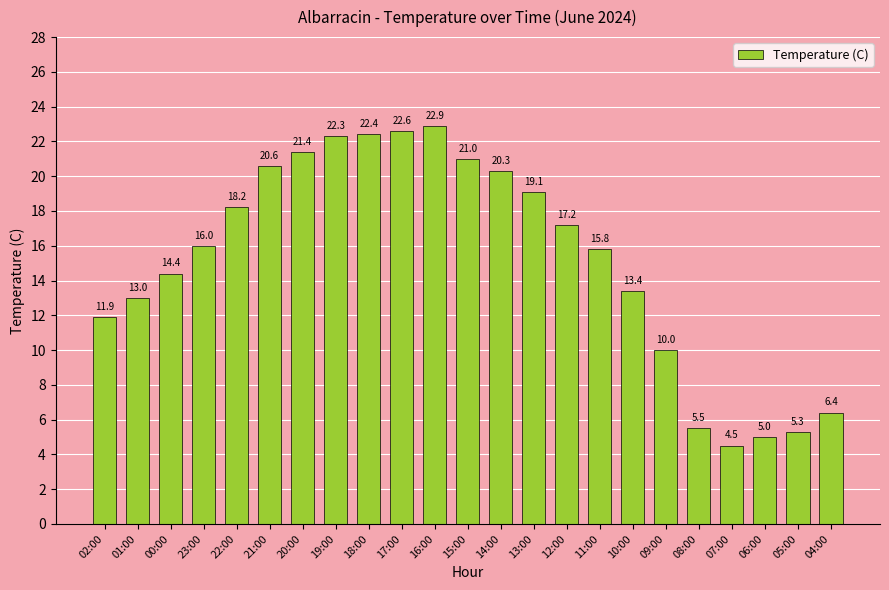

What is the difference between the values at 12:00 and 15:00?

3.8